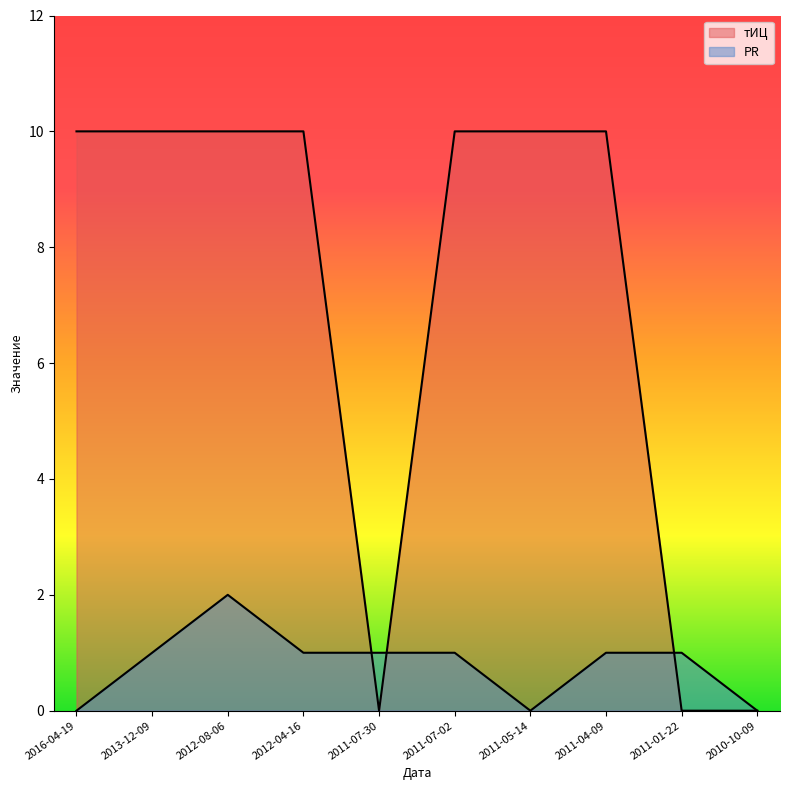

How many interior local valleys does the тИЦ series have?

1